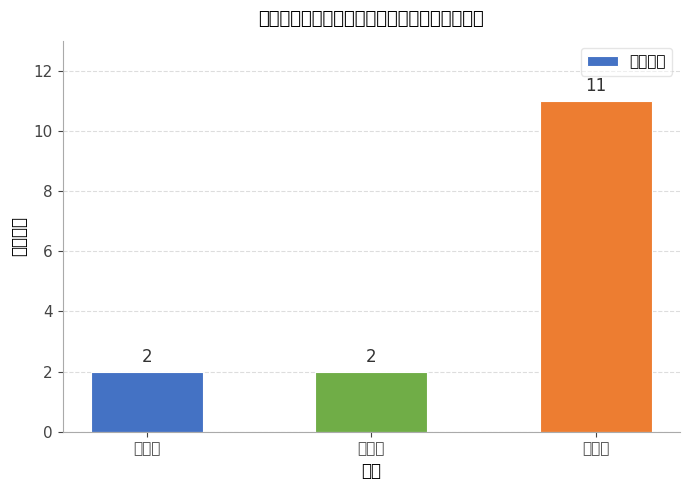

Is it true that the value at 三等奖 is 11?

True